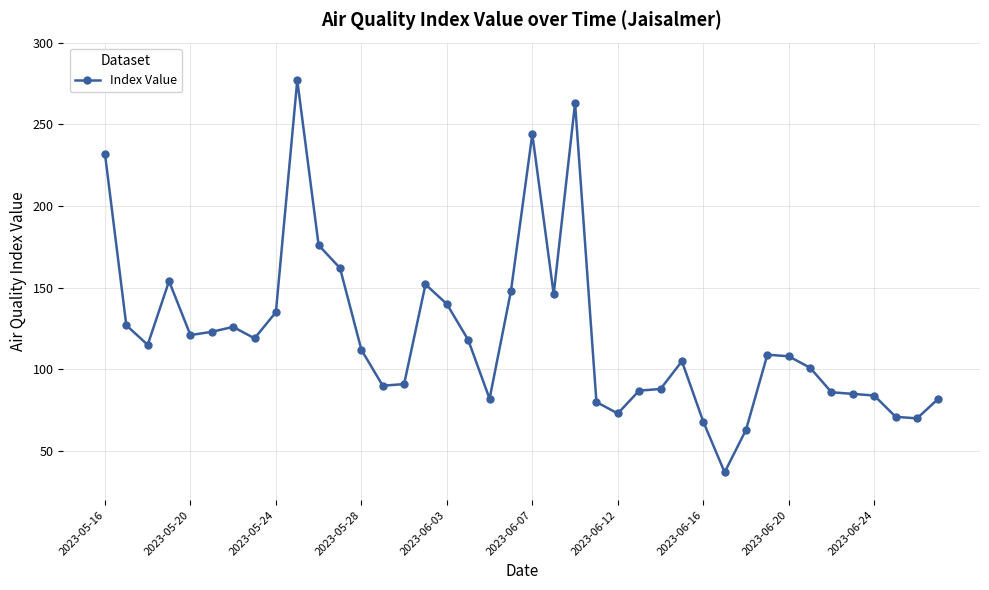

What is the value of the 13th point from the left?

112